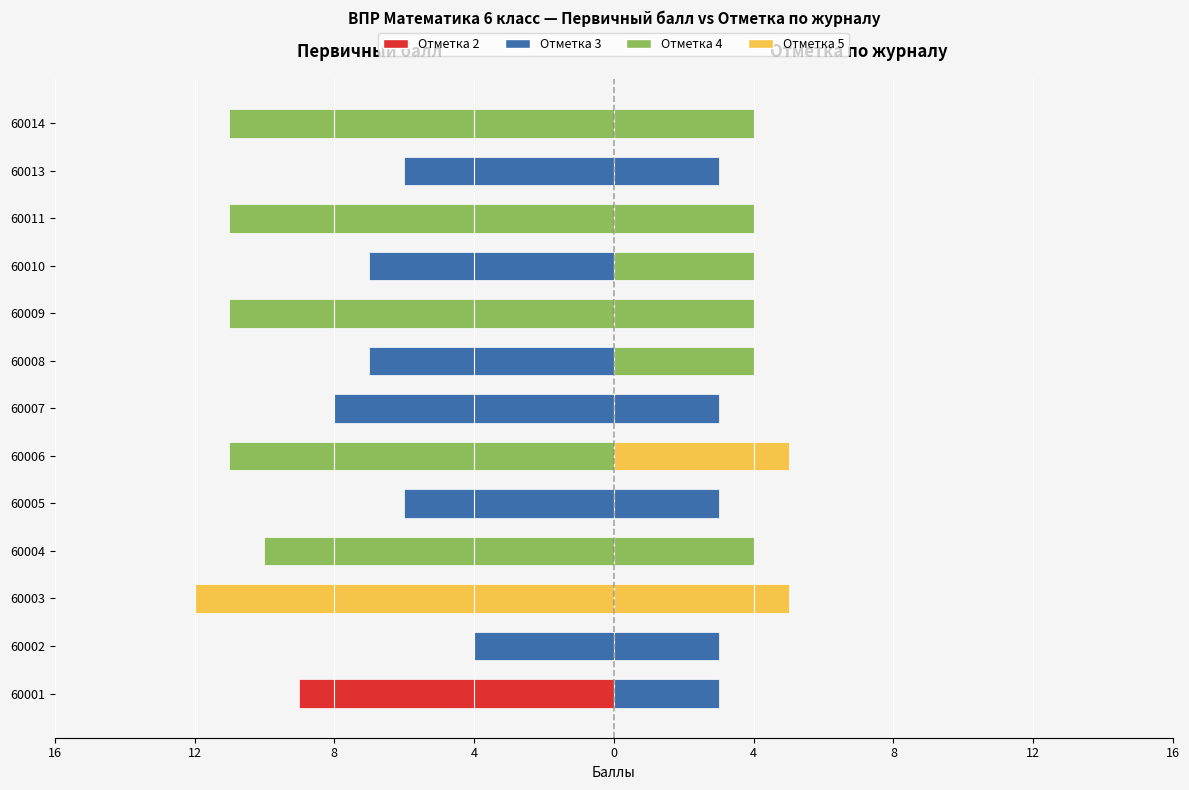

At which category does the chart reach its minimum across all series?

60002